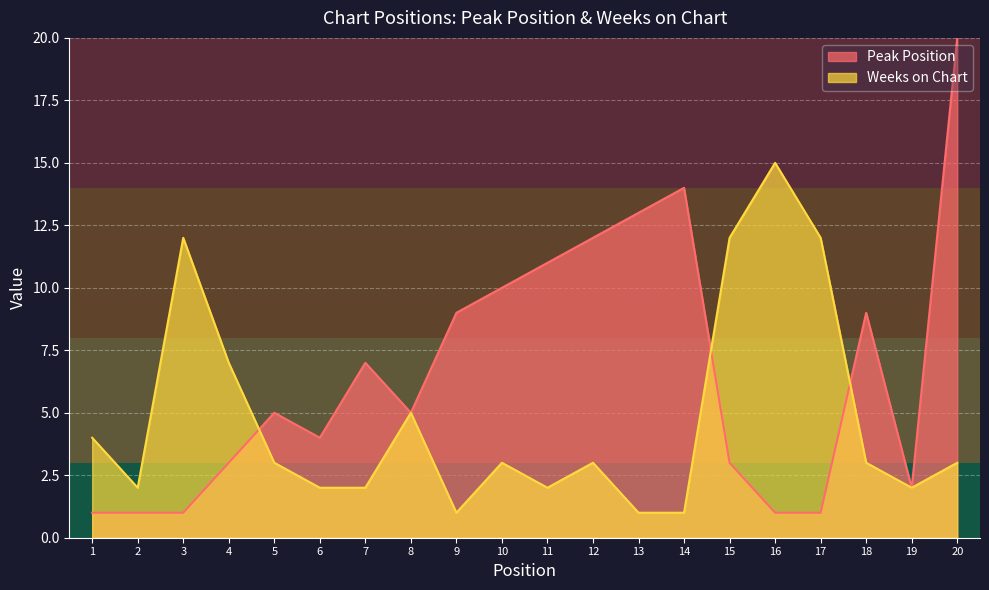

Reading left to right, transcribe all the data shown in this chart.

Peak Position: 1=1	2=1	3=1	4=3	5=5	6=4	7=7	8=5	9=9	10=10	11=11	12=12	13=13	14=14	15=3	16=1	17=1	18=9	19=2	20=20
Weeks on Chart: 1=4	2=2	3=12	4=7	5=3	6=2	7=2	8=5	9=1	10=3	11=2	12=3	13=1	14=1	15=12	16=15	17=12	18=3	19=2	20=3